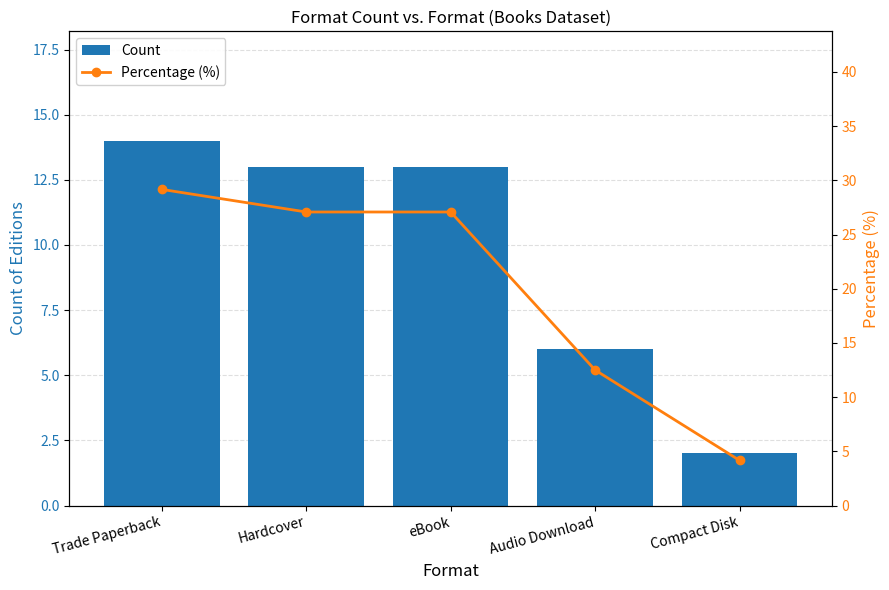

Are the bars horizontal?

No